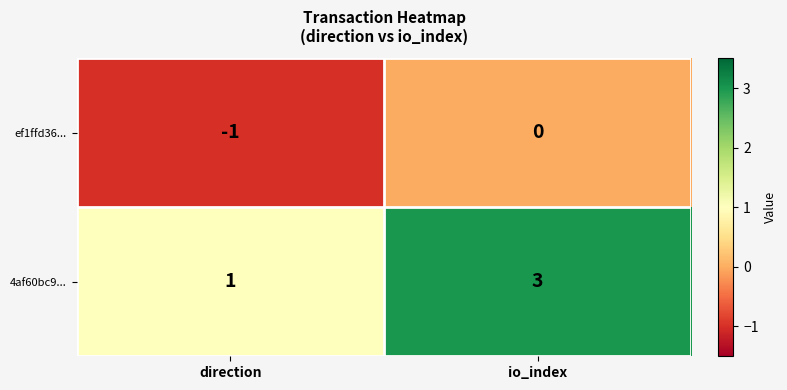

Reading left to right, list all the values displayed in this chart.

ef1ffd36...: -1	0
4af60bc9...: 1	3